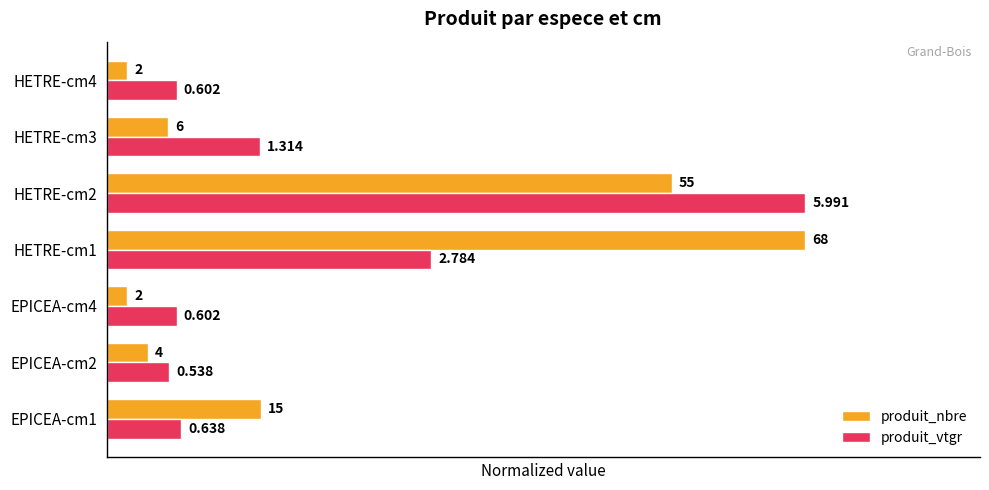

What are all the series names shown in the legend?

produit_nbre, produit_vtgr